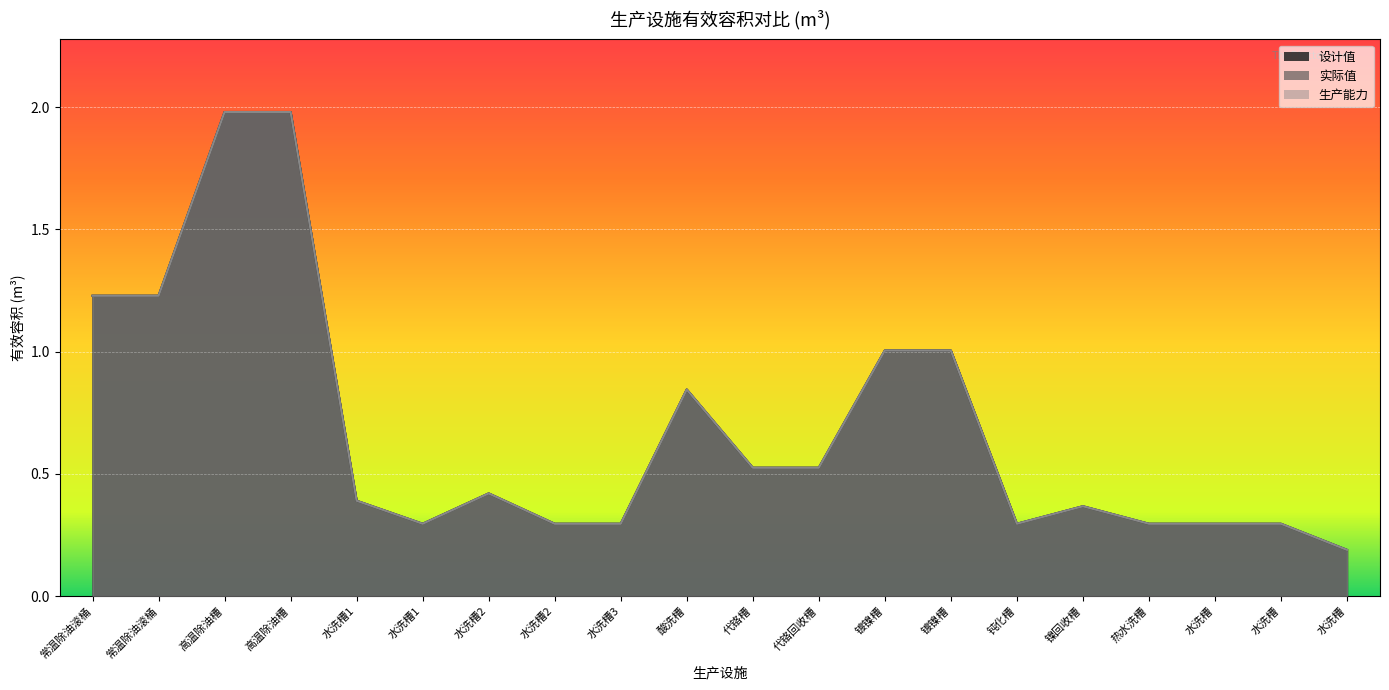

Does the chart display data point markers on the line(s)?

No